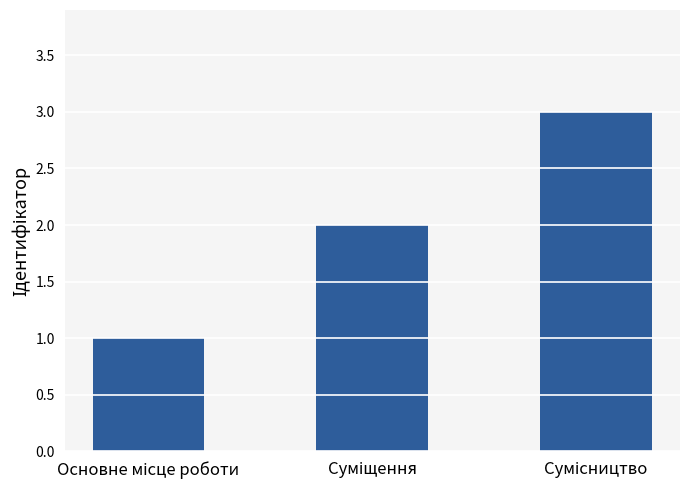

What is the value of the 3rd bar from the left?

3